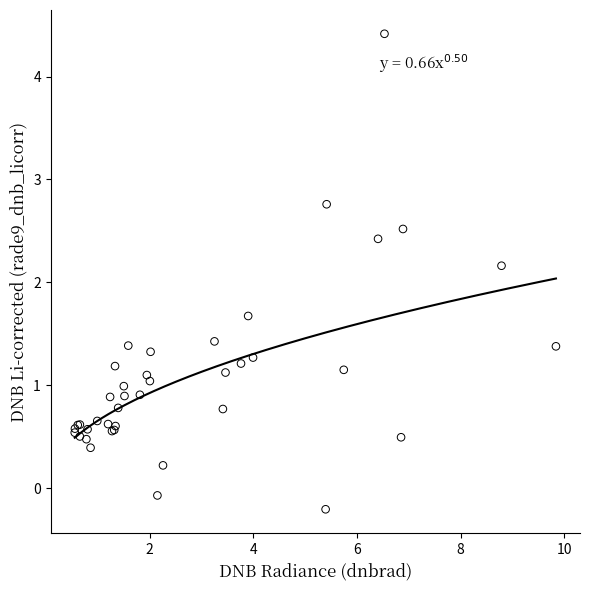

What Y value in the scatter plot is closest to 2?

2.2